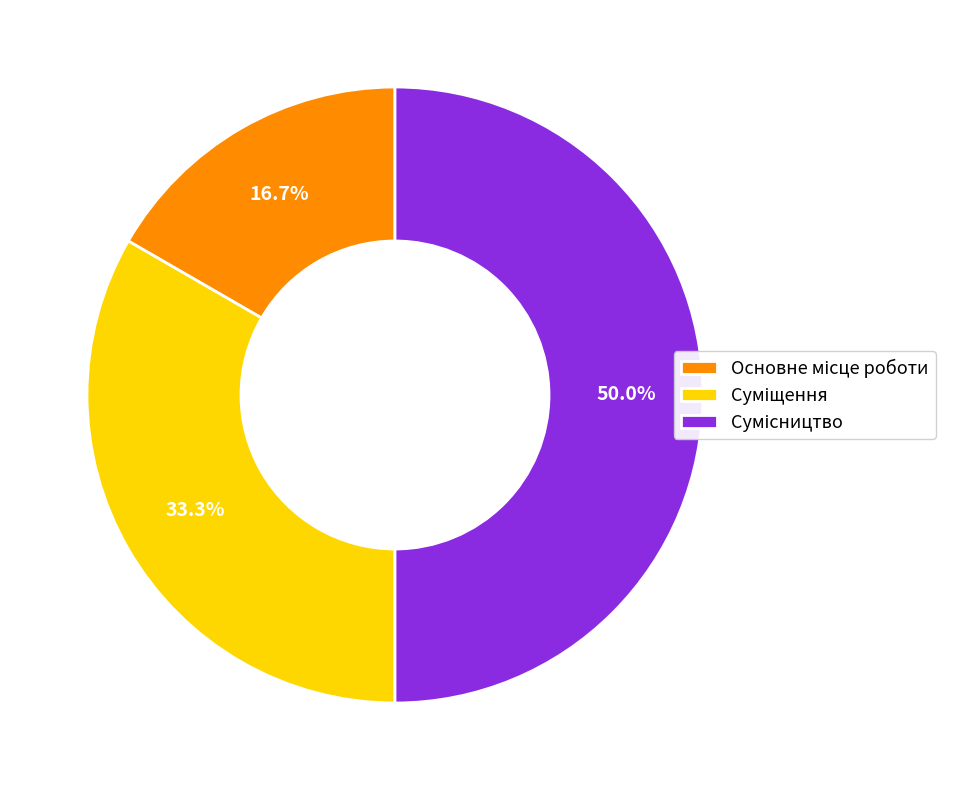

How many segments does this pie chart have?

3